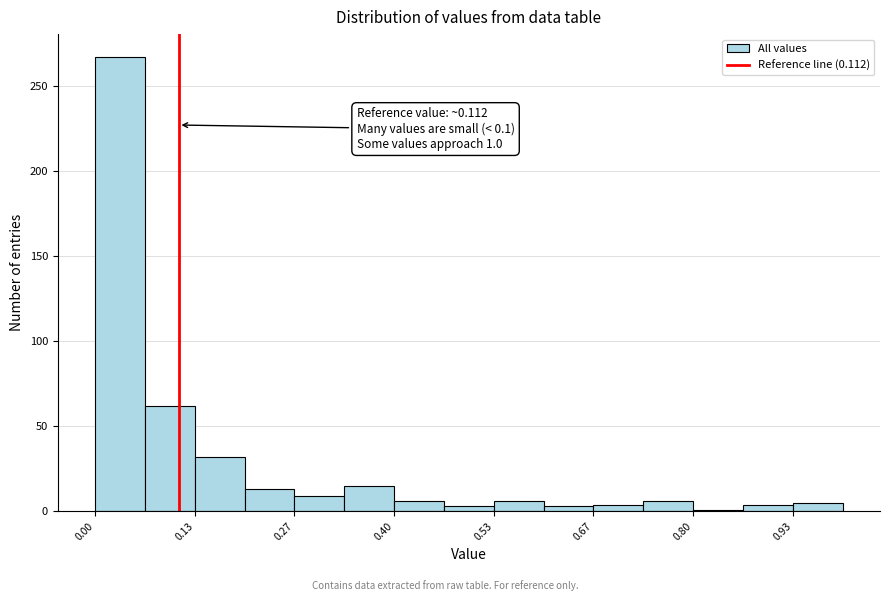

Around what value on the x-axis is the tallest bar? Give the approximate position of its centre, as read against the axis.

0.04